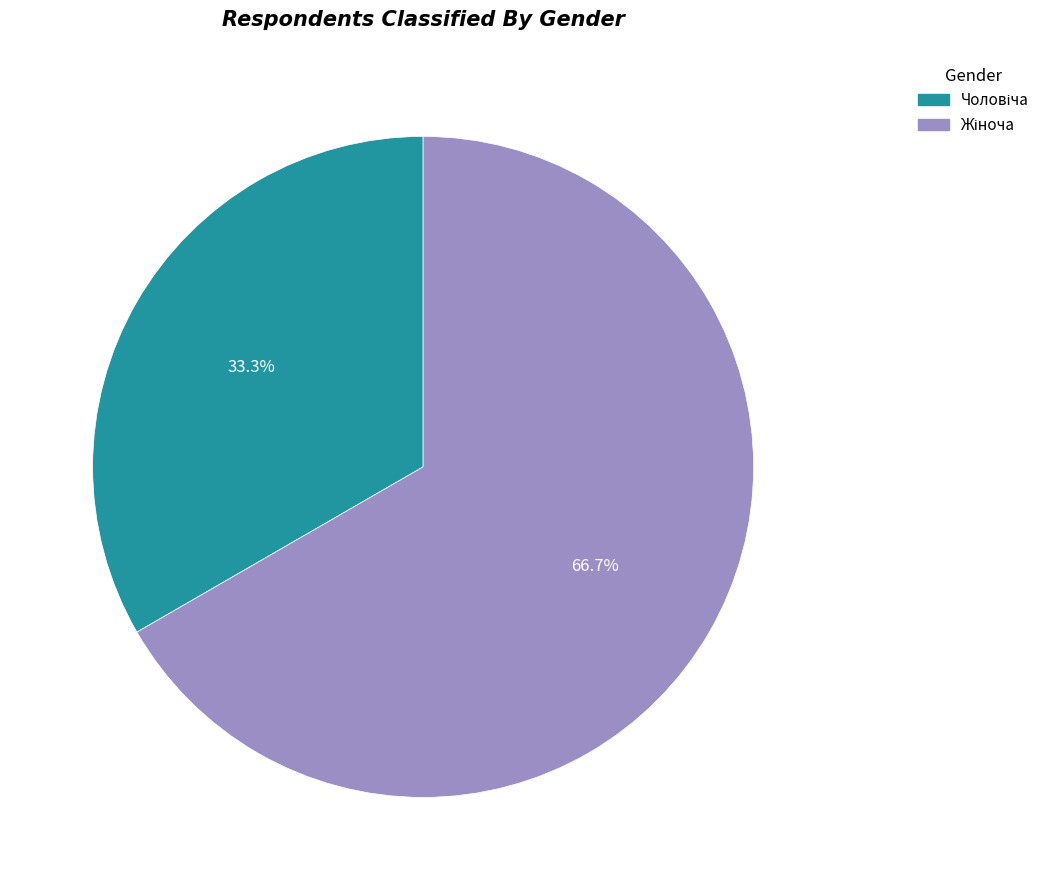

Is there any slice that represents more than half of the pie?

Yes